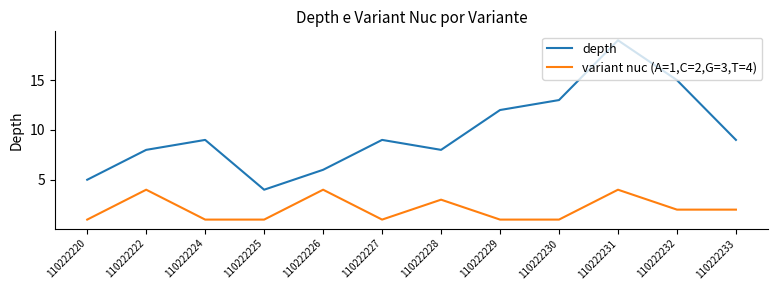

What is the spread (max minus min) of values at 110222224?

8